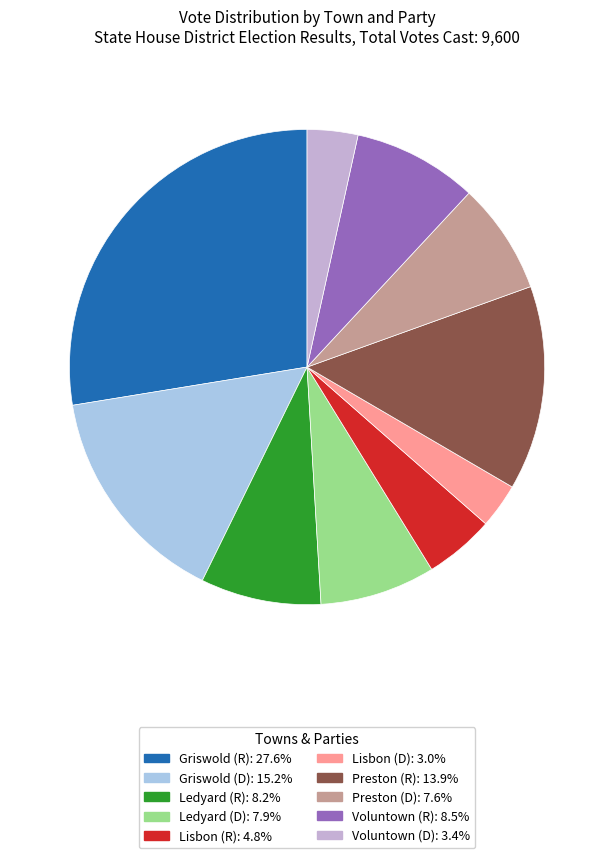

Is there any slice that represents more than half of the pie?

No